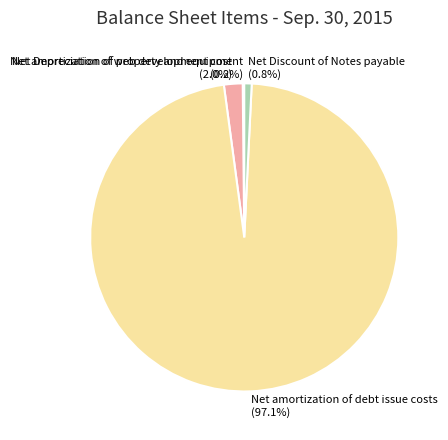

Is there any slice that represents more than half of the pie?

Yes